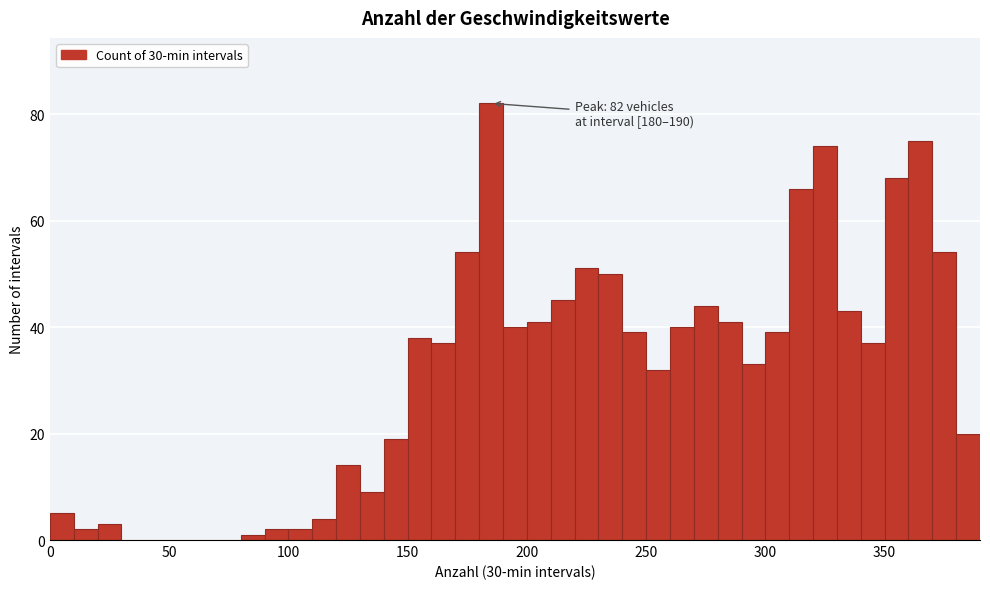

Read against the x-axis, roughly where is the centre of the tallest bar?

185